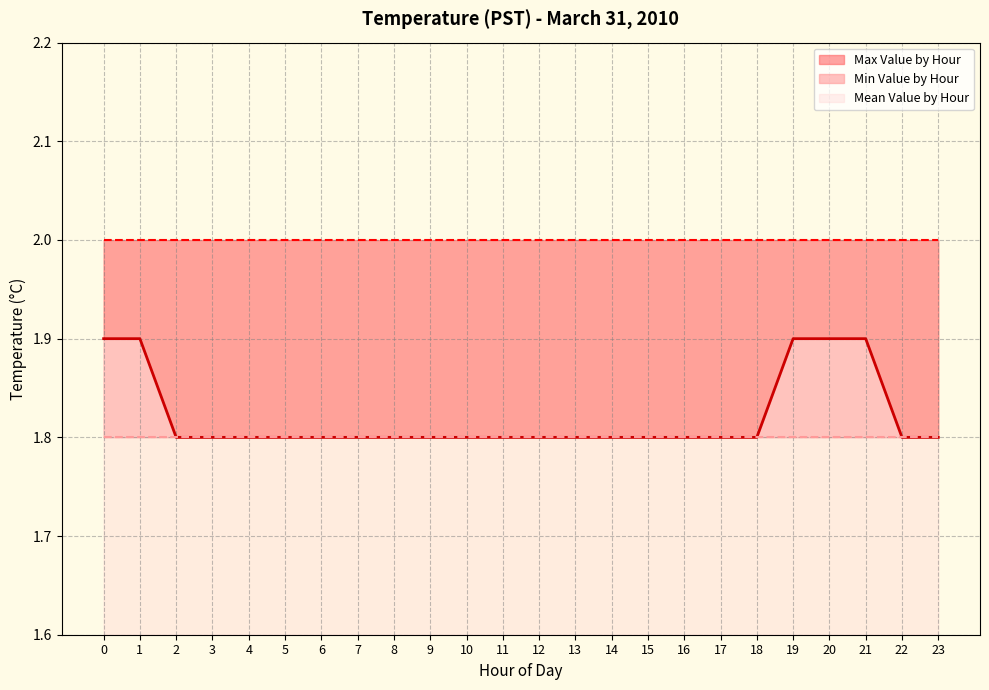

Reading right to left, what are all the values shown in this chart?

Mean Value by Hour: 23=1.8	22=1.8	21=1.9	20=1.9	19=1.9	18=1.8	17=1.8	16=1.8	15=1.8	14=1.8	13=1.8	12=1.8	11=1.8	10=1.8	9=1.8	8=1.8	7=1.8	6=1.8	5=1.8	4=1.8	3=1.8	2=1.8	1=1.9	0=1.9
Min Value by Hour: 23=1.8	22=1.8	21=1.8	20=1.8	19=1.8	18=1.8	17=1.8	16=1.8	15=1.8	14=1.8	13=1.8	12=1.8	11=1.8	10=1.8	9=1.8	8=1.8	7=1.8	6=1.8	5=1.8	4=1.8	3=1.8	2=1.8	1=1.8	0=1.8
Max Value by Hour: 23=2.0	22=2.0	21=2.0	20=2.0	19=2.0	18=2.0	17=2.0	16=2.0	15=2.0	14=2.0	13=2.0	12=2.0	11=2.0	10=2.0	9=2.0	8=2.0	7=2.0	6=2.0	5=2.0	4=2.0	3=2.0	2=2.0	1=2.0	0=2.0